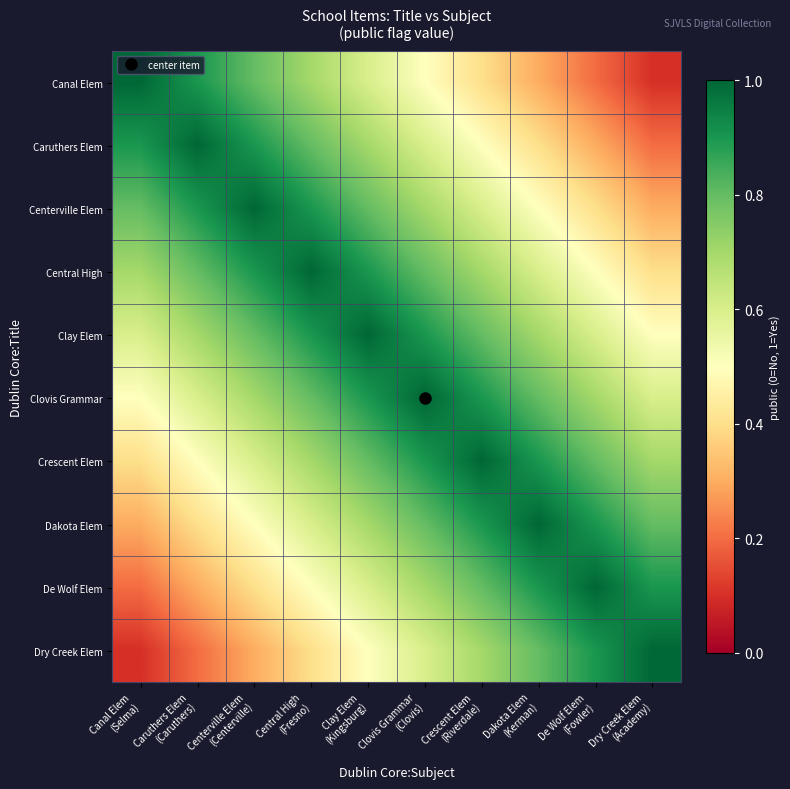

Which series has the largest range (max minus min)?

Canal Elem